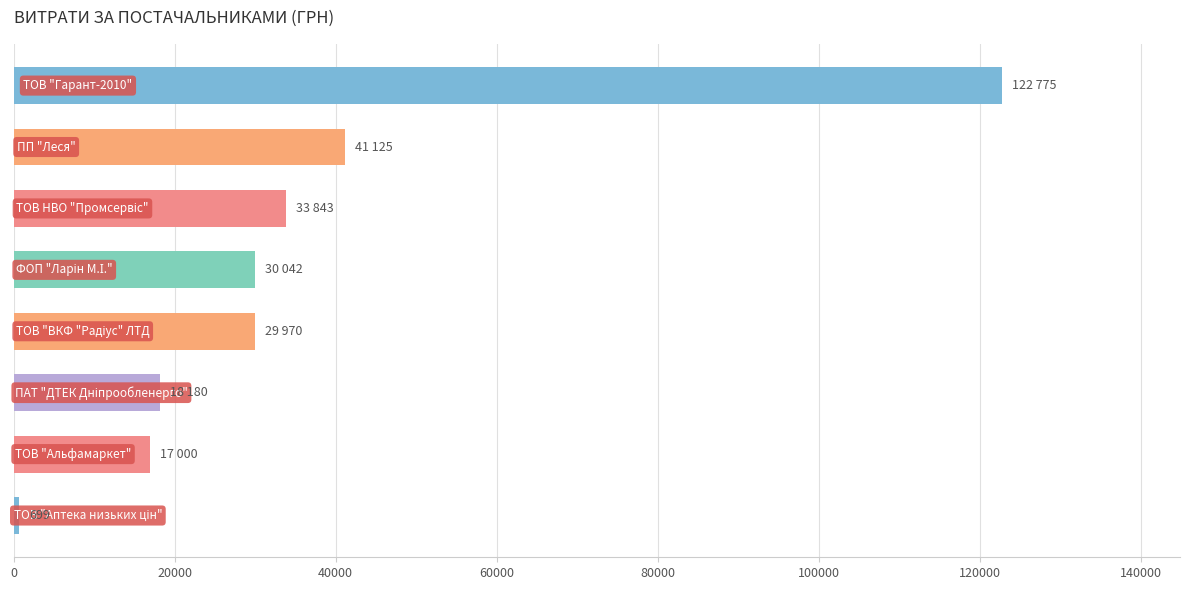

What is the maximum value shown in the chart?

122775.0